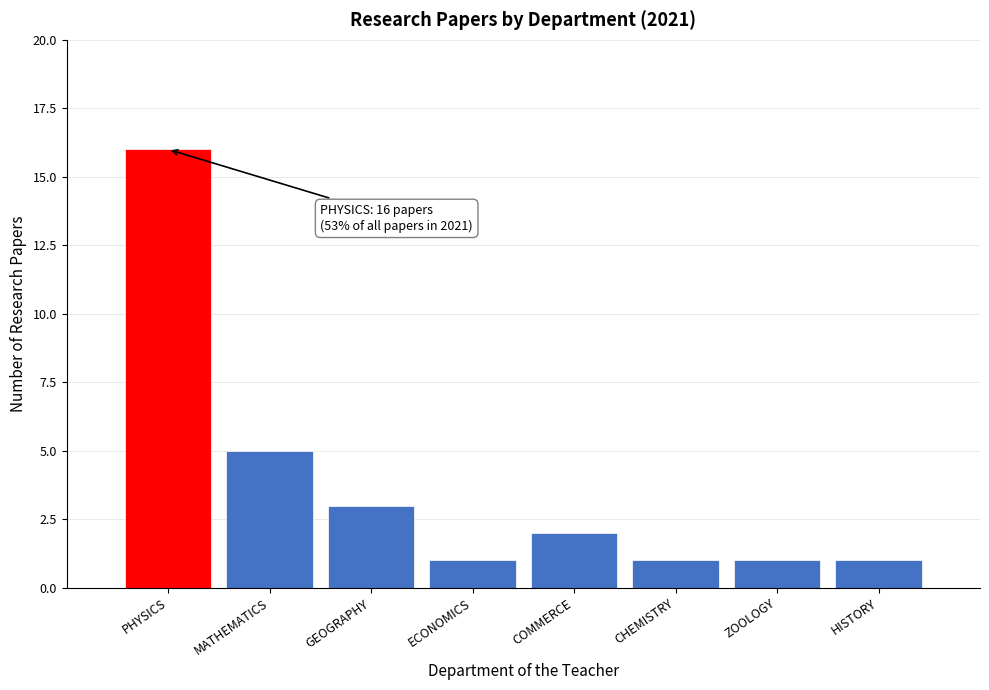

Reading left to right, transcribe all the data shown in this chart.

PHYSICS=16	MATHEMATICS=5	GEOGRAPHY=3	ECONOMICS=1	COMMERCE=2	CHEMISTRY=1	ZOOLOGY=1	HISTORY=1